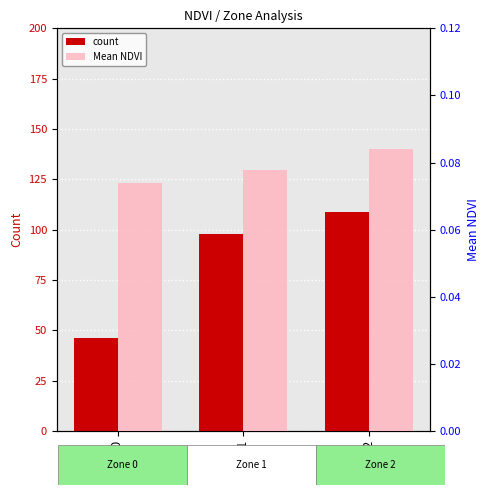

What is the minimum value shown in the chart?

0.1